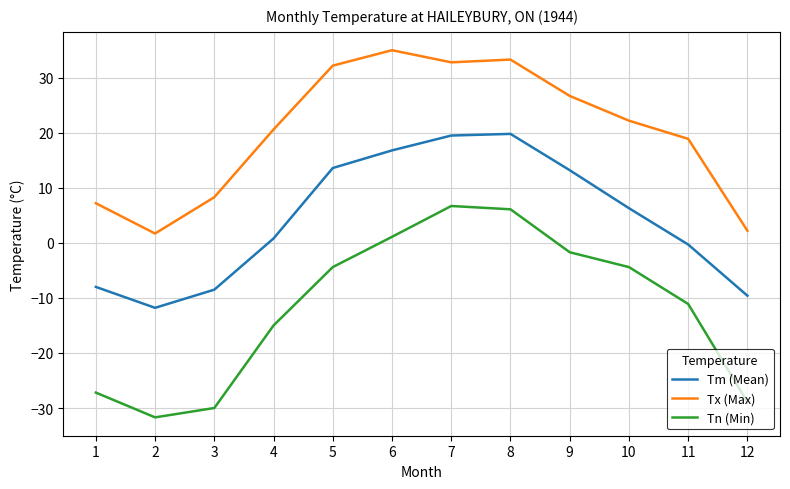

What is the greatest value displayed?

35.0